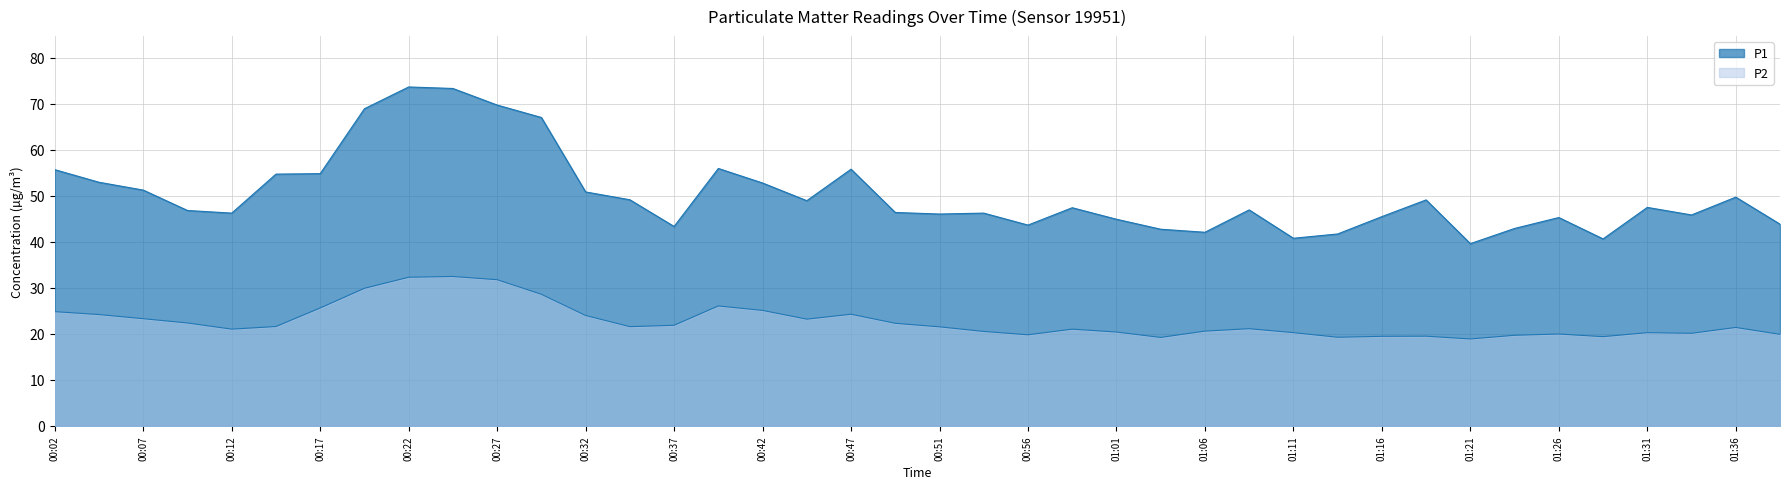

Reading left to right, list all the values displayed in this chart.

P1: 00:02=55.7	00:04=52.9	00:07=51.2	00:09=46.8	00:12=46.2	00:14=54.7	00:17=54.8	00:19=68.9	00:22=73.6	00:24=73.3	00:27=69.7	00:29=67.0	00:32=50.8	00:34=49.1	00:37=43.3	00:39=55.9	00:42=52.8	00:44=48.9	00:47=55.8	00:49=46.4	00:51=46.0	00:54=46.2	00:56=43.6	00:59=47.4	01:01=44.9	01:04=42.7	01:06=42.1	01:09=46.9	01:11=40.8	01:14=41.7	01:16=45.5	01:19=49.1	01:21=39.6	01:24=42.9	01:26=45.3	01:29=40.6	01:31=47.5	01:34=45.8	01:36=49.7	01:39=43.8
P2: 00:02=24.8	00:04=24.2	00:07=23.3	00:09=22.4	00:12=21.0	00:14=21.6	00:17=25.6	00:19=29.9	00:22=32.3	00:24=32.5	00:27=31.8	00:29=28.6	00:32=24.0	00:34=21.6	00:37=21.9	00:39=26.1	00:42=25.1	00:44=23.2	00:47=24.3	00:49=22.3	00:51=21.5	00:54=20.5	00:56=19.8	00:59=21.0	01:01=20.4	01:04=19.2	01:06=20.6	01:09=21.1	01:11=20.3	01:14=19.3	01:16=19.5	01:19=19.5	01:21=18.9	01:24=19.7	01:26=20.0	01:29=19.4	01:31=20.3	01:34=20.1	01:36=21.4	01:39=19.9